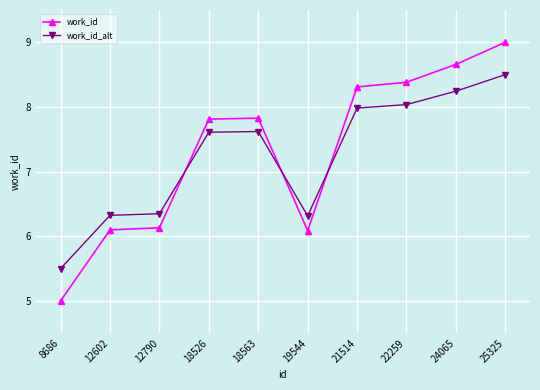

Which category has the lowest value across all series?

8686